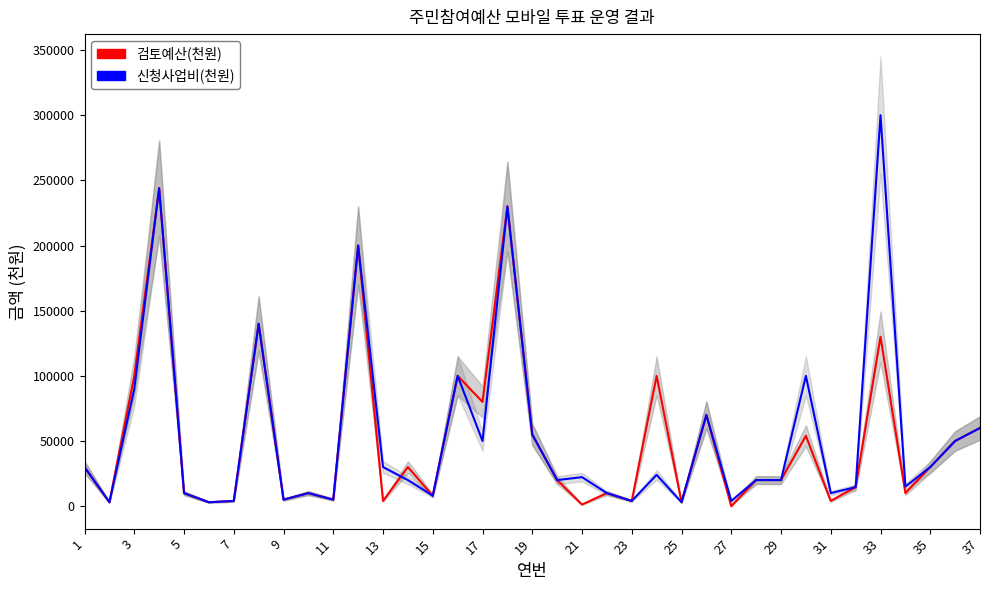

After their last crossing, which series has the higher values: 신청사업비(천원) or 검토예산(천원)?

검토예산(천원)